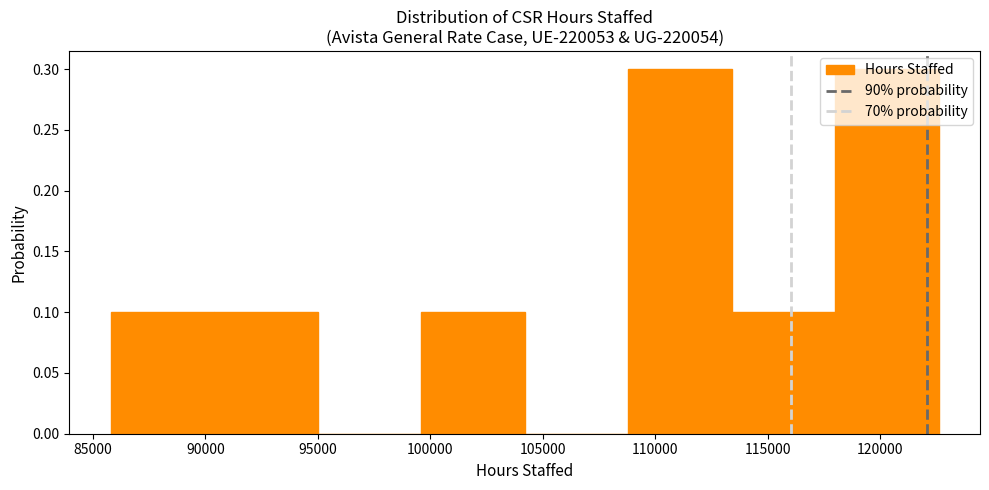

Reading left to right, transcribe this chart: for each bar, give the range it covers on the x-axis and its height. Neither the bar edges nor the heights are printed on the chart, so give them approximately, as read against the axes.

86000 to 90500: 0.1
90500 to 95000: 0.1
95000 to 99500: 0
99500 to 104000: 0.1
104000 to 109000: 0
109000 to 113500: 0.3
113500 to 118000: 0.1
118000 to 122500: 0.3